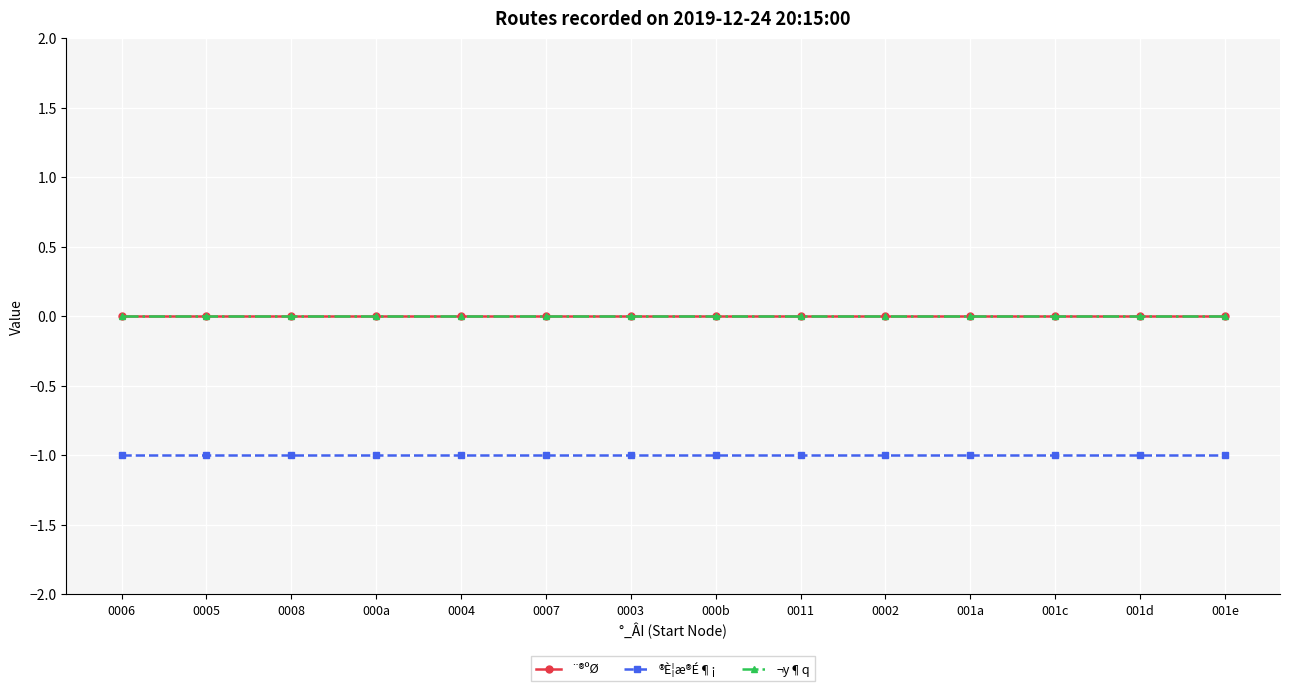

Is this an area chart (filled region under the line)?

No